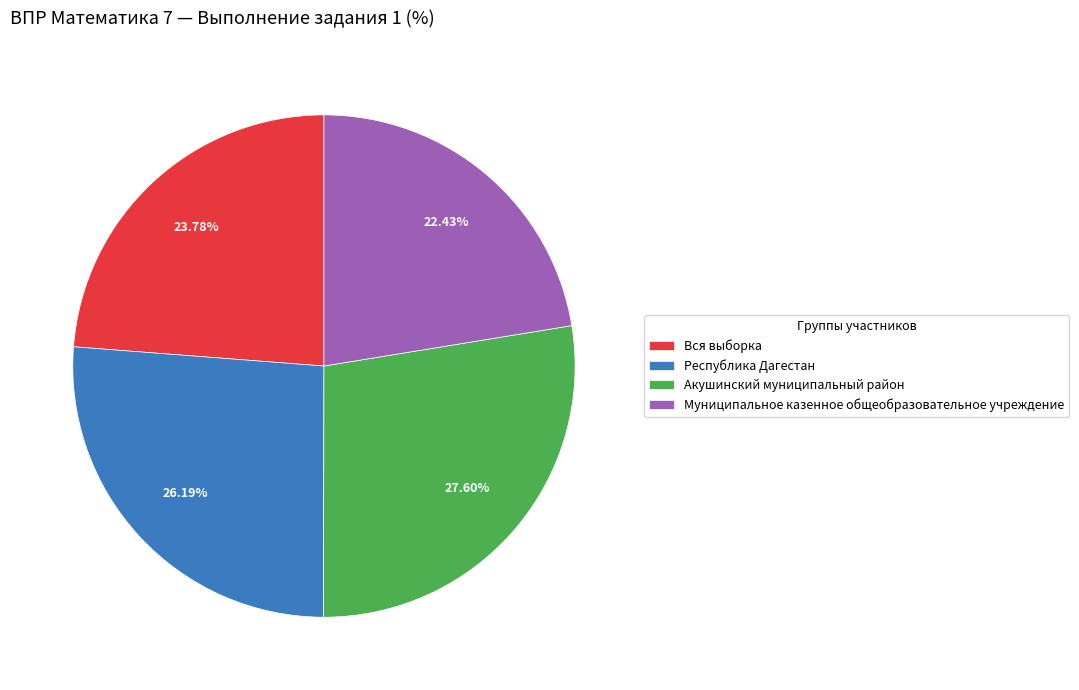

Is the sum of Муниципальное казенное общеобразовательное учреждение and Вся выборка greater than half?

No